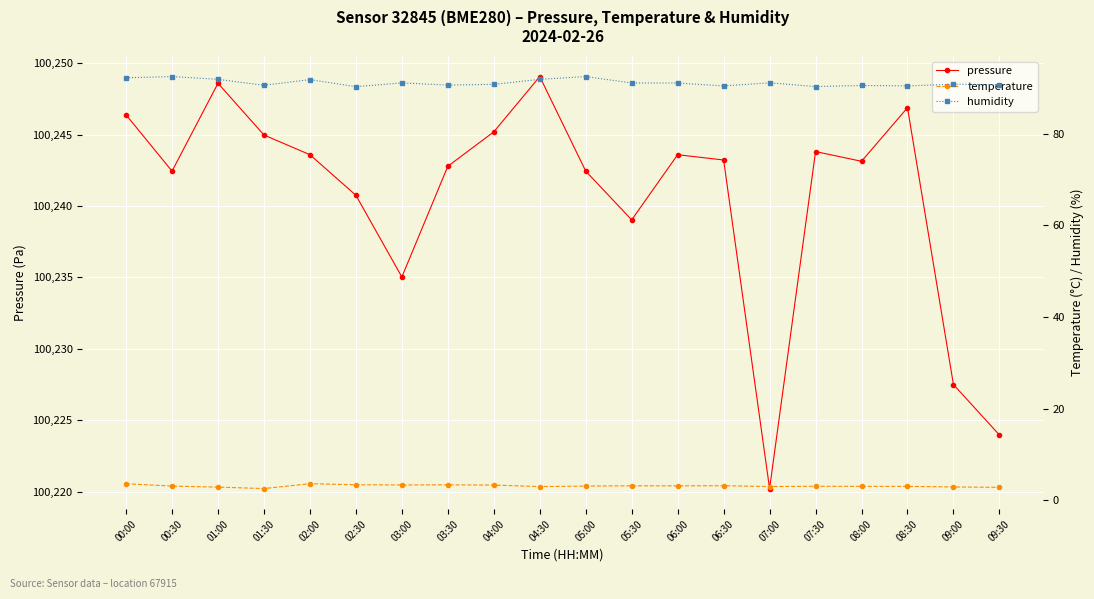

True or false: temperature and pressure intersect in this chart.

False